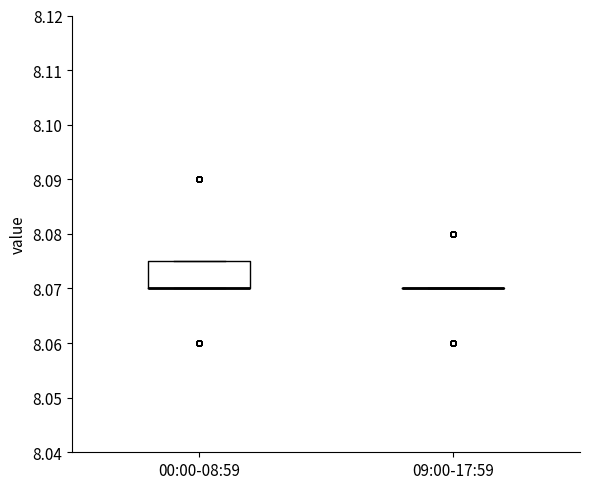

Comparing the boxes themselves (not the whiskers), which one is the tallest?

00:00-08:59